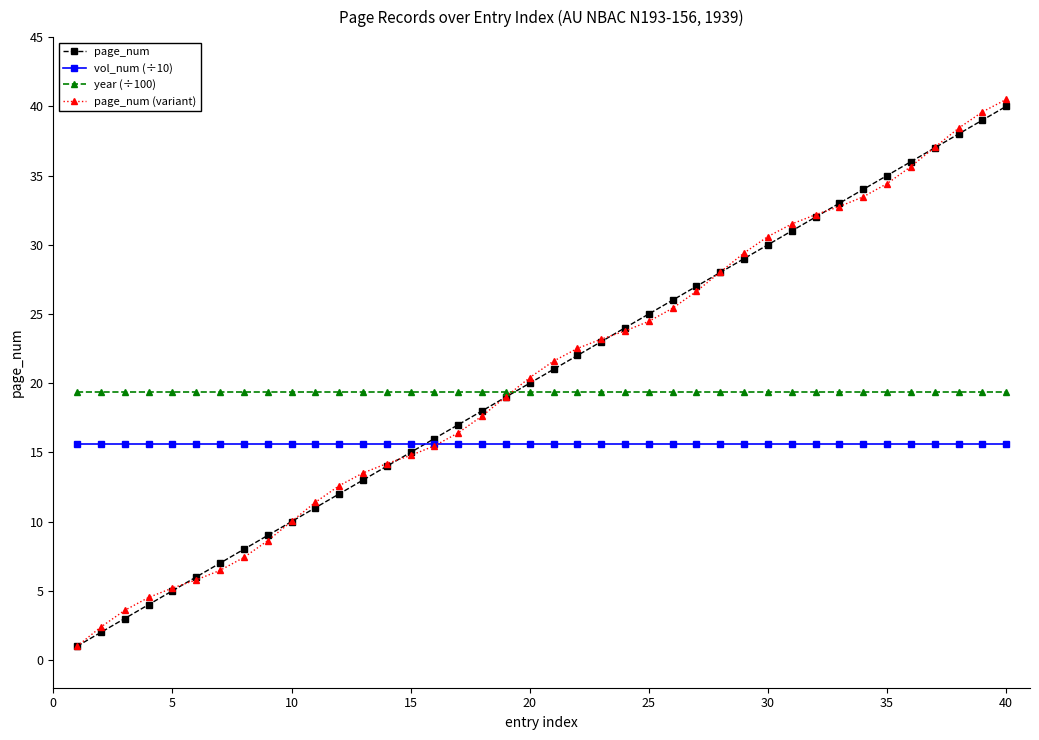

Which series has the widest spread of values?

page_num (variant)